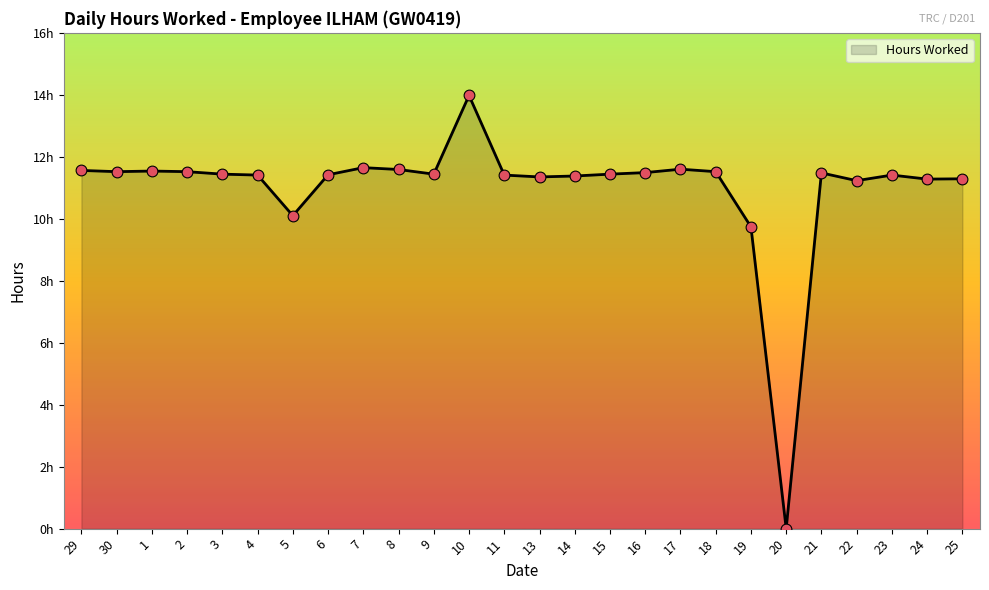

What is the change in value from 1 to 14?

-0.2